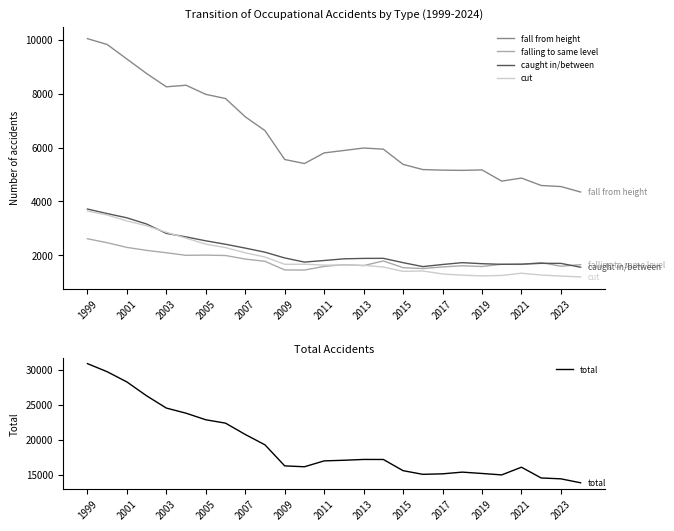

What is the average value of the total series?

19227